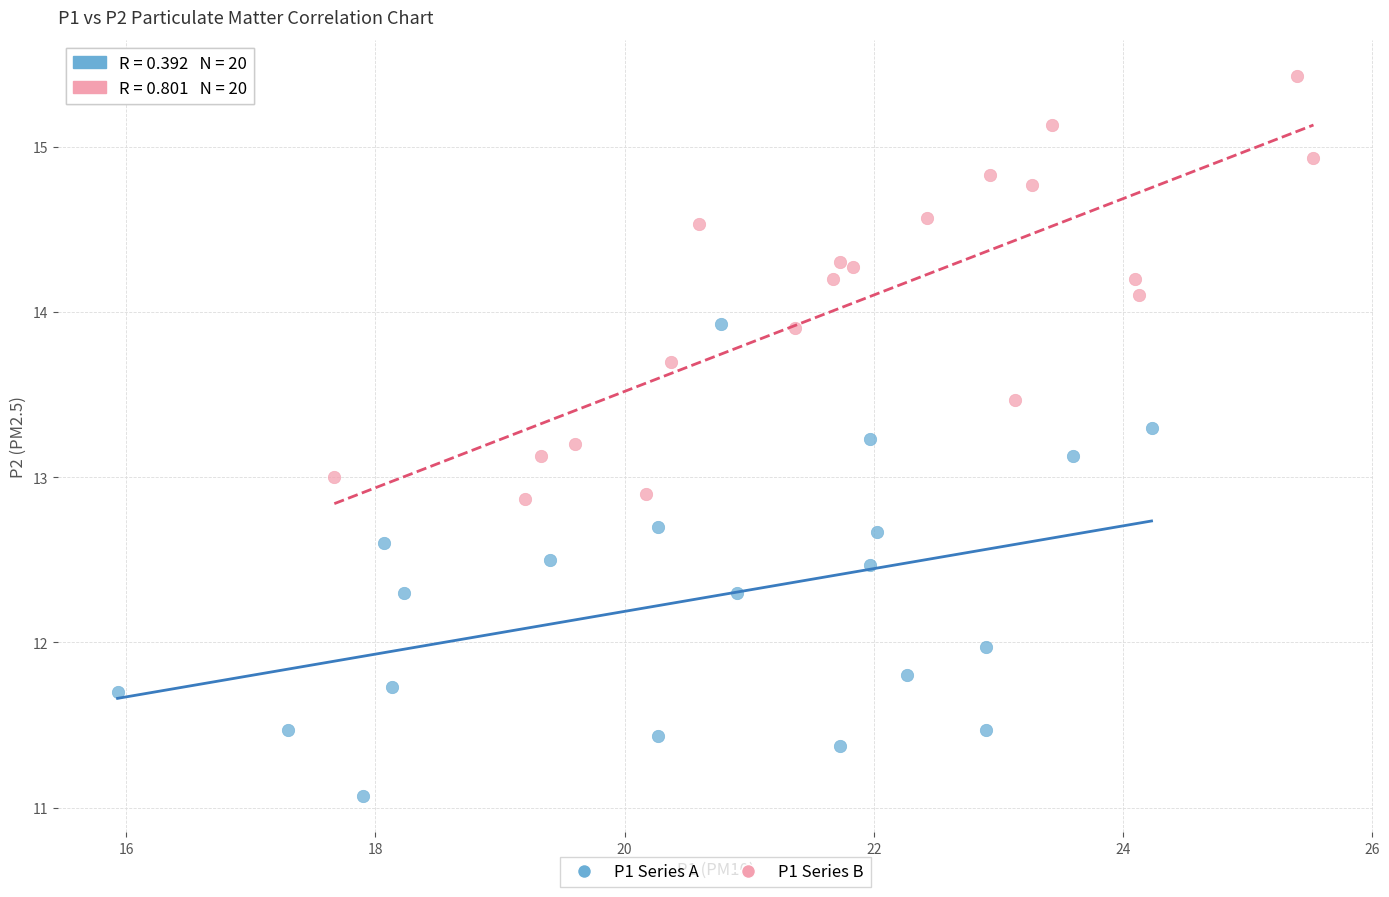

Which series reaches the minimum Y coordinate?

P1 Series A